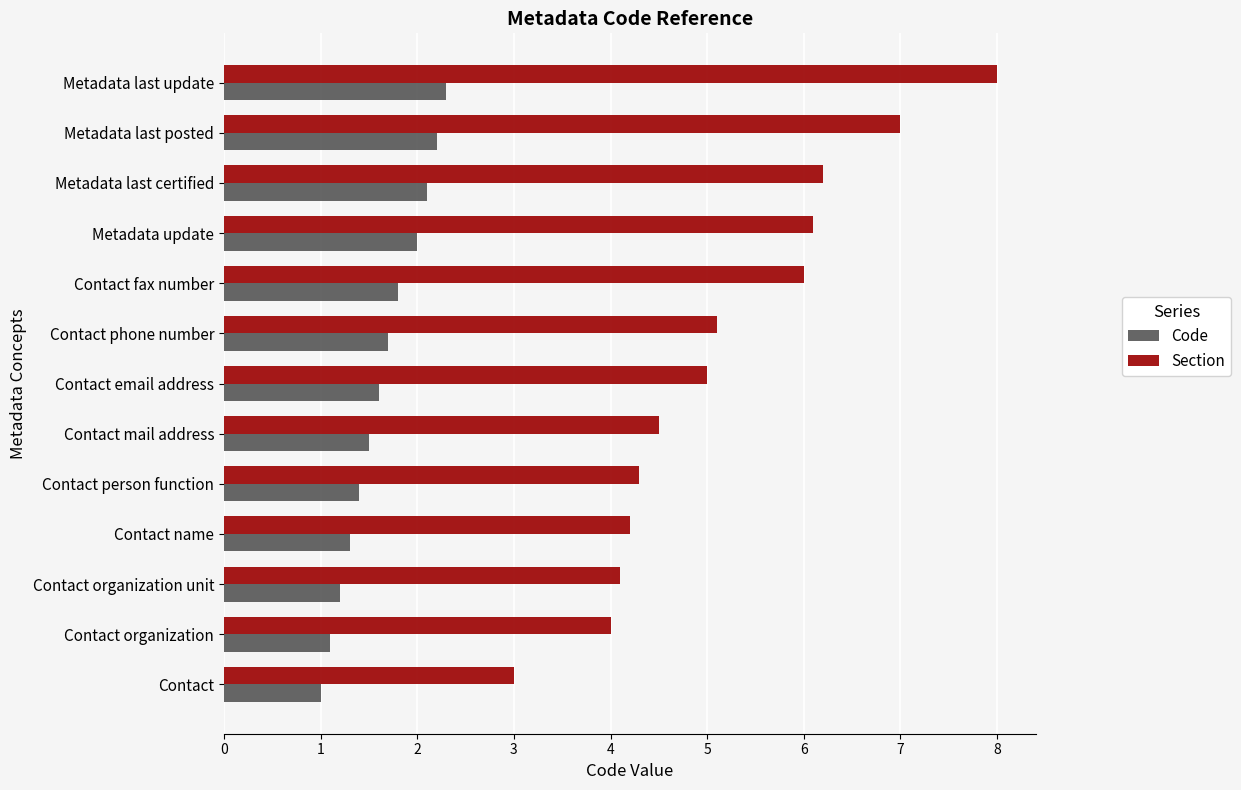

List the labels in order of Code value, smallest first.

Contact, Contact organization, Contact organization unit, Contact name, Contact person function, Contact mail address, Contact email address, Contact phone number, Contact fax number, Metadata update, Metadata last certified, Metadata last posted, Metadata last update